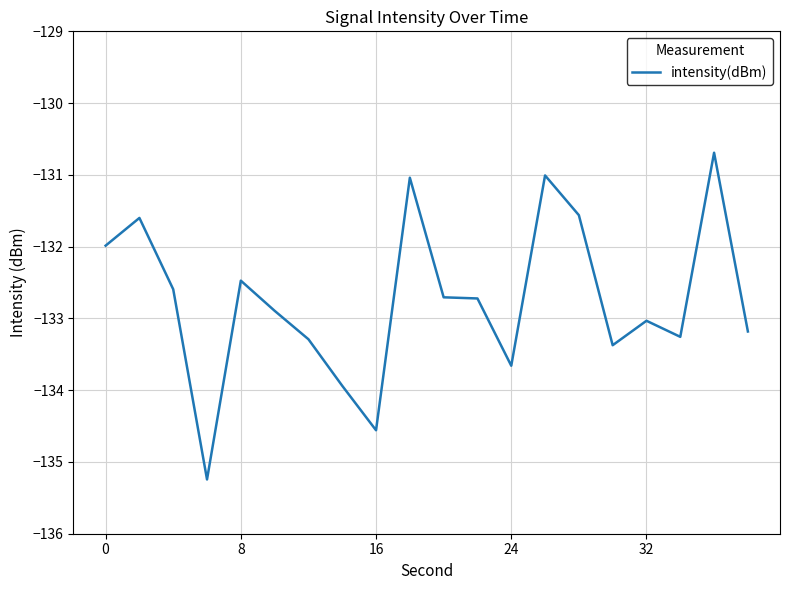

What is the minimum value shown in the chart?

-135.2